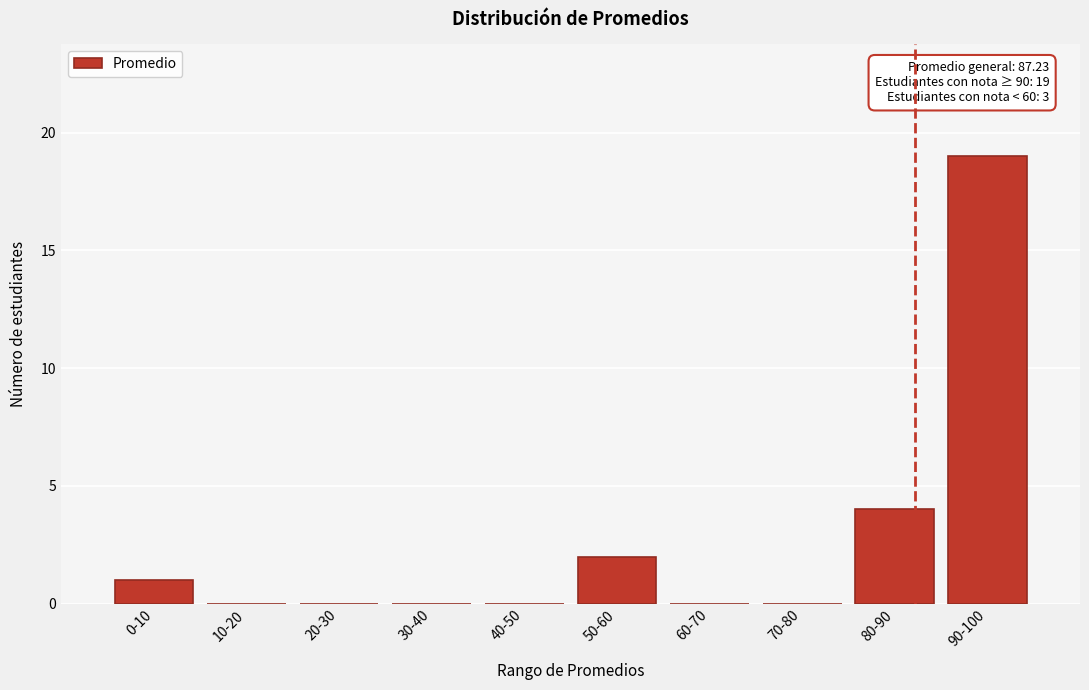

Reading right to left, transcribe all the data shown in this chart.

90-100=19	80-90=4	70-80=0	60-70=0	50-60=2	40-50=0	30-40=0	20-30=0	10-20=0	0-10=1